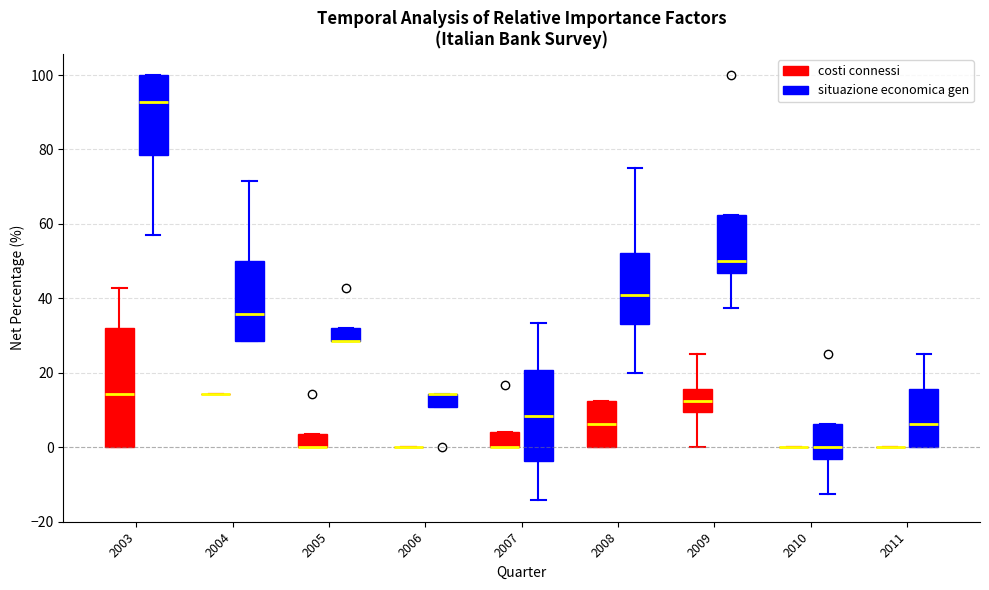

Reading left to right, read every box against the y-axis: the position of its median line, the range the box covers, and the ends of its whiskers. The values are not printed on the chart, so give them approximately, as read against the axis.

2003 (costi connessi): median 14, box 0 to 32, whiskers 0 to 42
2003 (situazione economica gen): median 92, box 78 to 100, whiskers 58 to 100
2004 (costi connessi): box collapsed to a line at 14, whiskers 14 to 14
2004 (situazione economica gen): median 36, box 28 to 50, whiskers 28 to 72
2005 (costi connessi): median 0 (drawn on the box's lower edge), box 0 to 4, whiskers 0 to 4
2005 (situazione economica gen): median 28 (drawn on the box's lower edge), box 28 to 32, whiskers 28 to 32
2006 (costi connessi): box collapsed to a line at 0, whiskers 0 to 0
2006 (situazione economica gen): median 14 (drawn on the box's upper edge), box 10 to 14, whiskers 10 to 14
2007 (costi connessi): median 0 (drawn on the box's lower edge), box 0 to 4, whiskers 0 to 4
2007 (situazione economica gen): median 8, box -4 to 20, whiskers -14 to 34
2008 (costi connessi): median 6, box 0 to 12, whiskers 0 to 12
2008 (situazione economica gen): median 40, box 34 to 52, whiskers 20 to 76
2009 (costi connessi): median 12, box 10 to 16, whiskers 0 to 26
2009 (situazione economica gen): median 50, box 46 to 62, whiskers 38 to 62
2010 (costi connessi): box collapsed to a line at 0, whiskers 0 to 0
2010 (situazione economica gen): median 0, box -4 to 6, whiskers -12 to 6
2011 (costi connessi): box collapsed to a line at 0, whiskers 0 to 0
2011 (situazione economica gen): median 6, box 0 to 16, whiskers 0 to 26